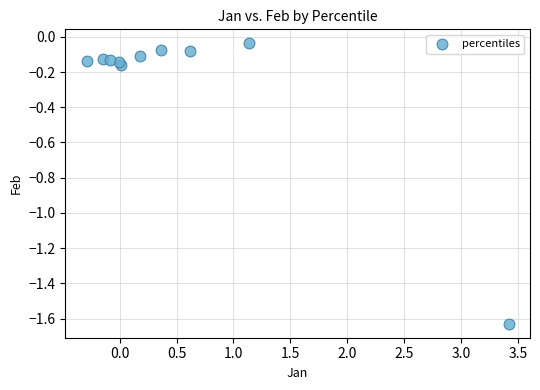

What is the range of X values (max minus min)?

3.7